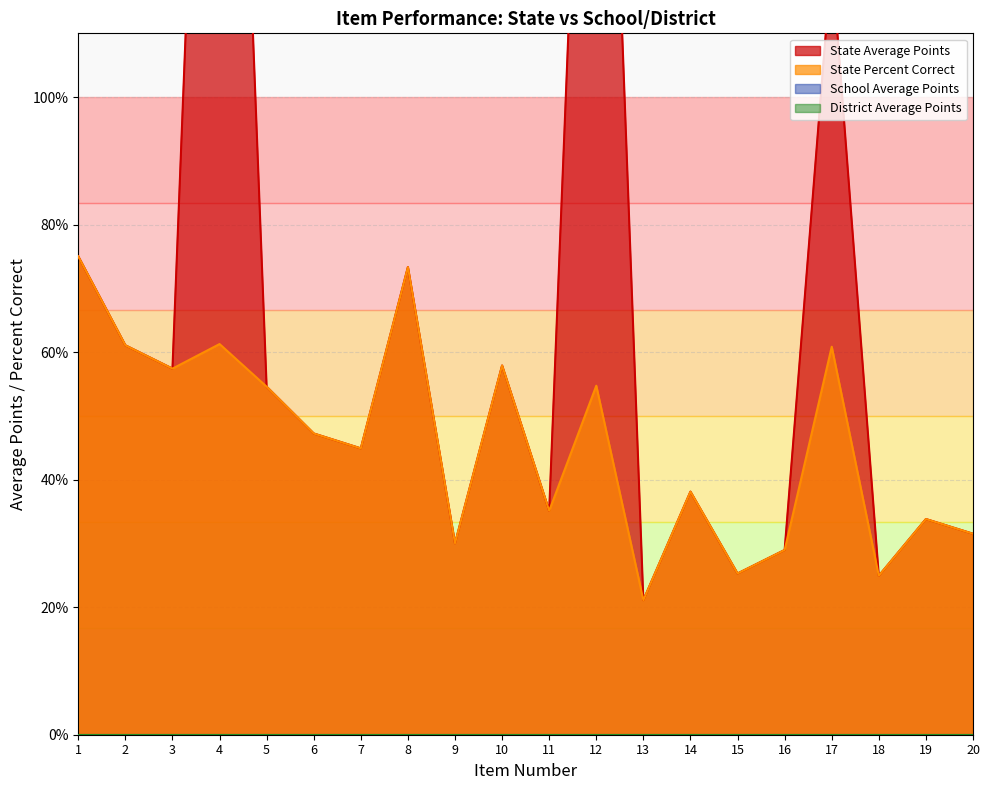

Reading left to right, what are all the values shown in this chart?

State Average Points: 1=0.8	2=0.6	3=0.6	4=2.5	5=0.5	6=0.5	7=0.4	8=0.7	9=0.3	10=0.6	11=0.4	12=2.2	13=0.2	14=0.4	15=0.3	16=0.3	17=1.2	18=0.2	19=0.3	20=0.3
State Percent Correct: 1=0.8	2=0.6	3=0.6	4=0.6	5=0.5	6=0.5	7=0.4	8=0.7	9=0.3	10=0.6	11=0.4	12=0.5	13=0.2	14=0.4	15=0.3	16=0.3	17=0.6	18=0.2	19=0.3	20=0.3